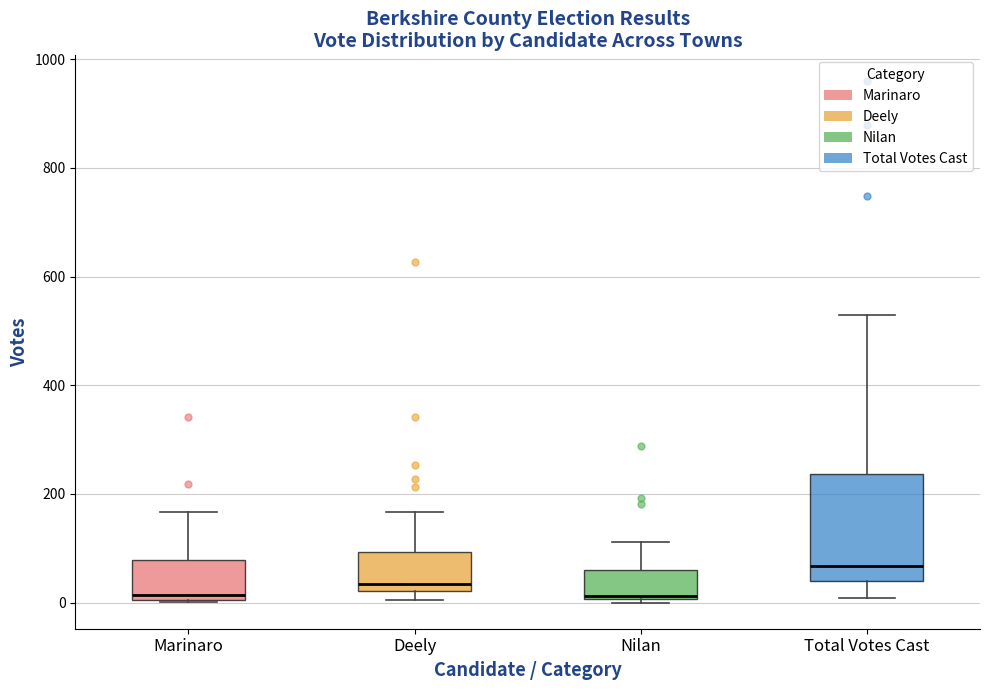

Reading left to right, transcribe this box plot: for each box, give where its median line is, the range the box spans, and where its two whiskers end, as read against the y-axis. The values are not printed on the chart, so give them approximately, as read against the axis.

Marinaro: median 20, box 0 to 80, whiskers 0 to 160
Deely: median 40, box 20 to 100, whiskers 0 to 160
Nilan: median 20, box 0 to 60, whiskers 0 to 120
Total Votes Cast: median 60, box 40 to 240, whiskers 0 to 540